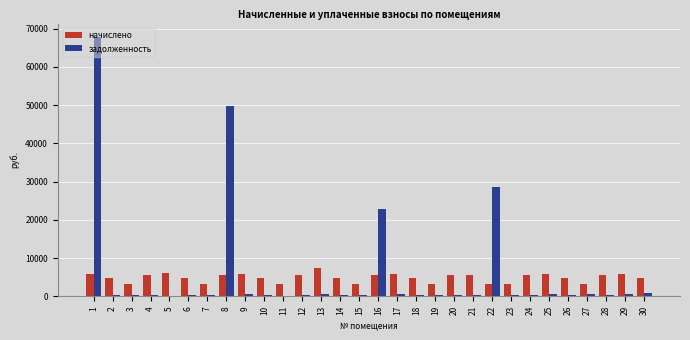

What is the sum of all задолженность values?

179703.6